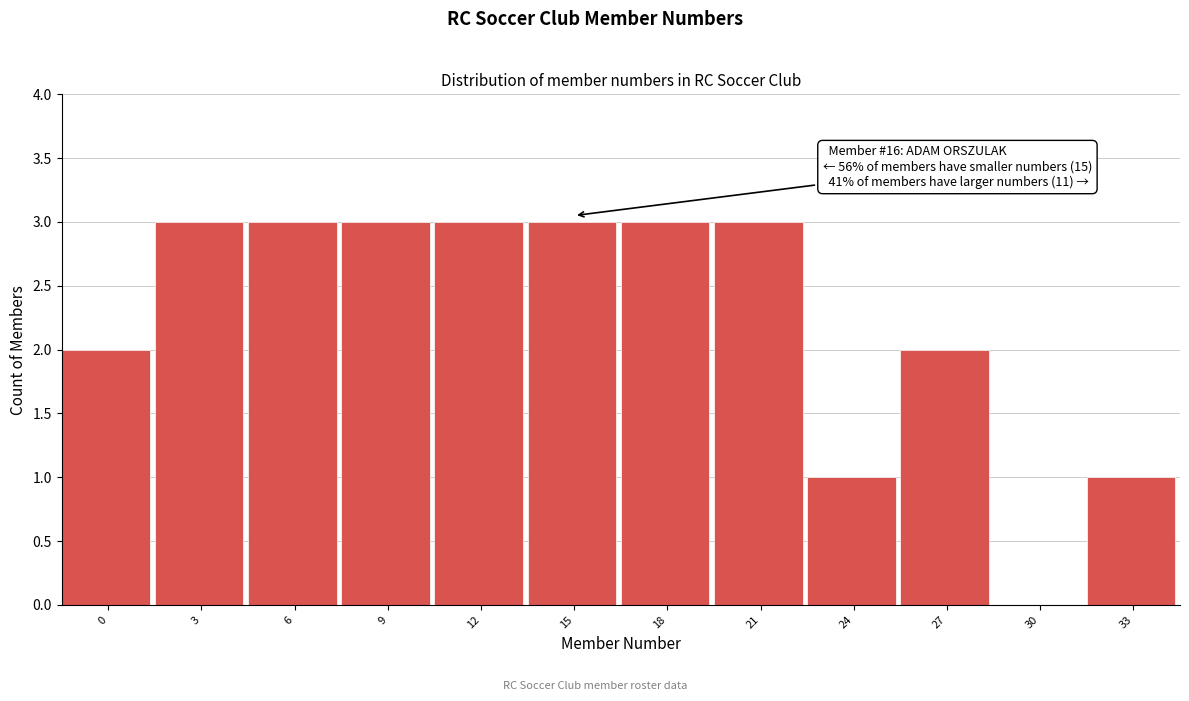

Reading right to left, transcribe all the data shown in this chart.

33=1	30=0	27=2	24=1	21=3	18=3	15=3	12=3	9=3	6=3	3=3	0=2